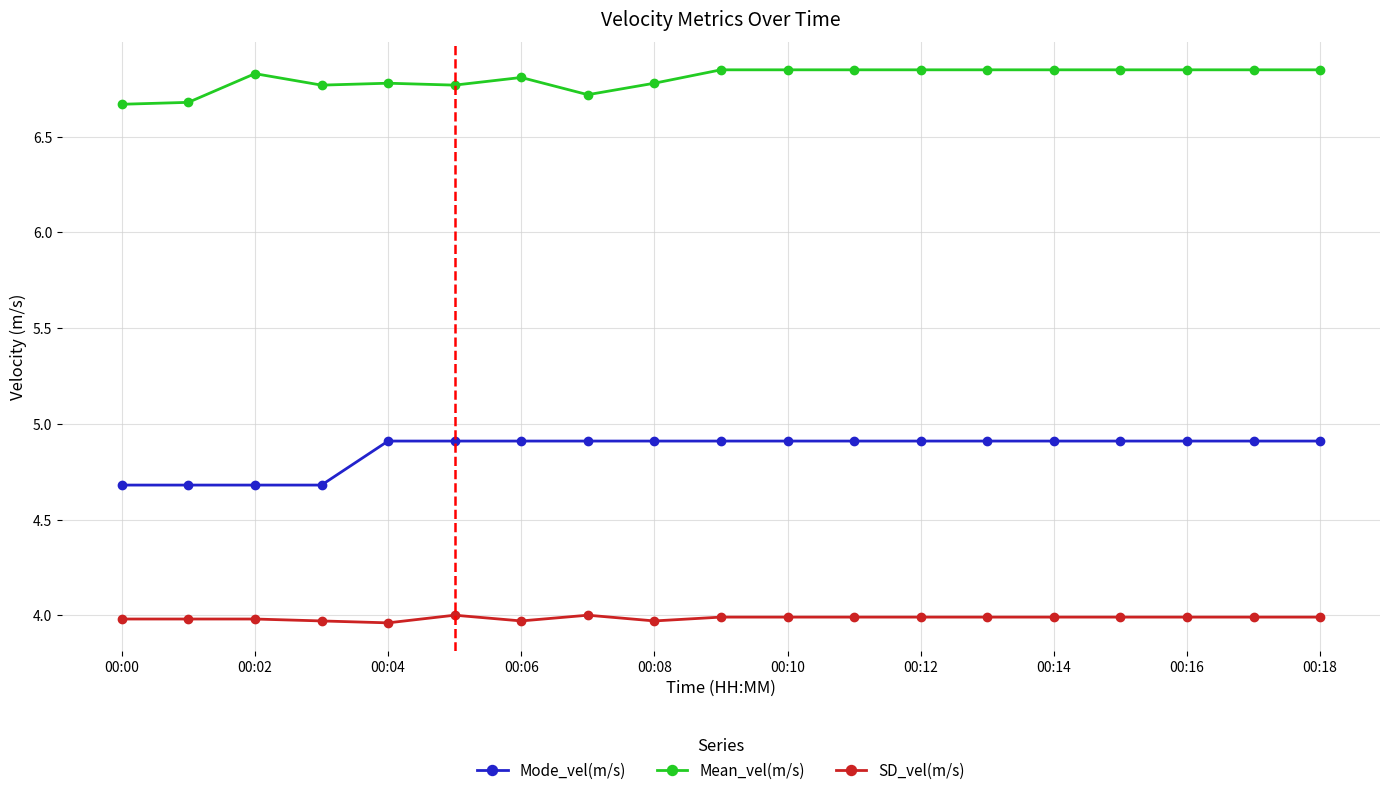

List the series in order of their overall mean, lowest first.

SD_vel(m/s), Mode_vel(m/s), Mean_vel(m/s)